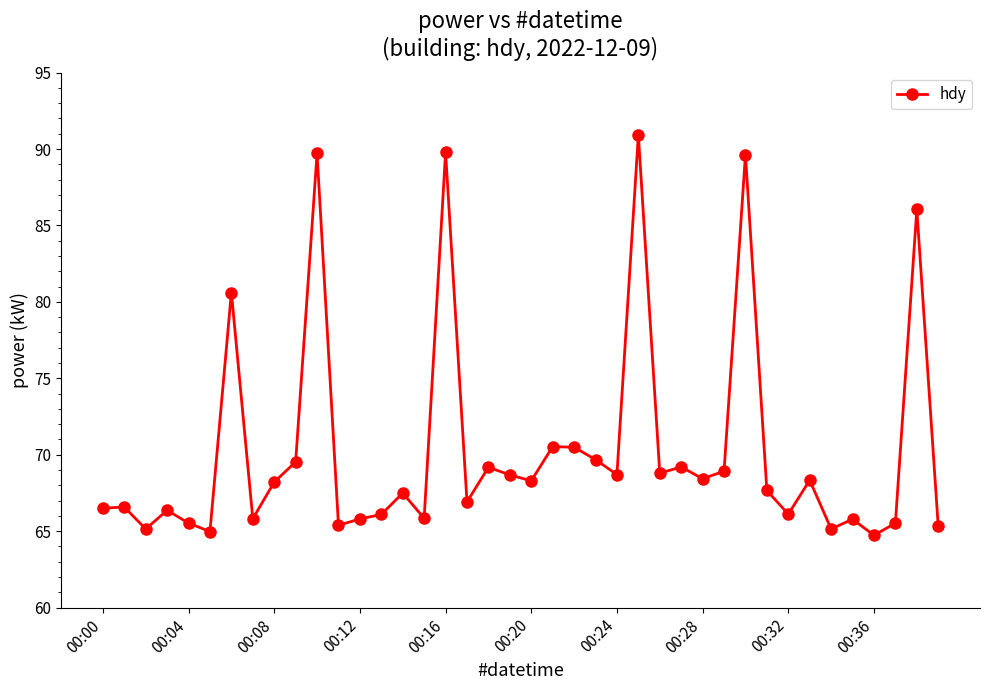

True or false: there are more than 0 points higher than both neighbors.

True